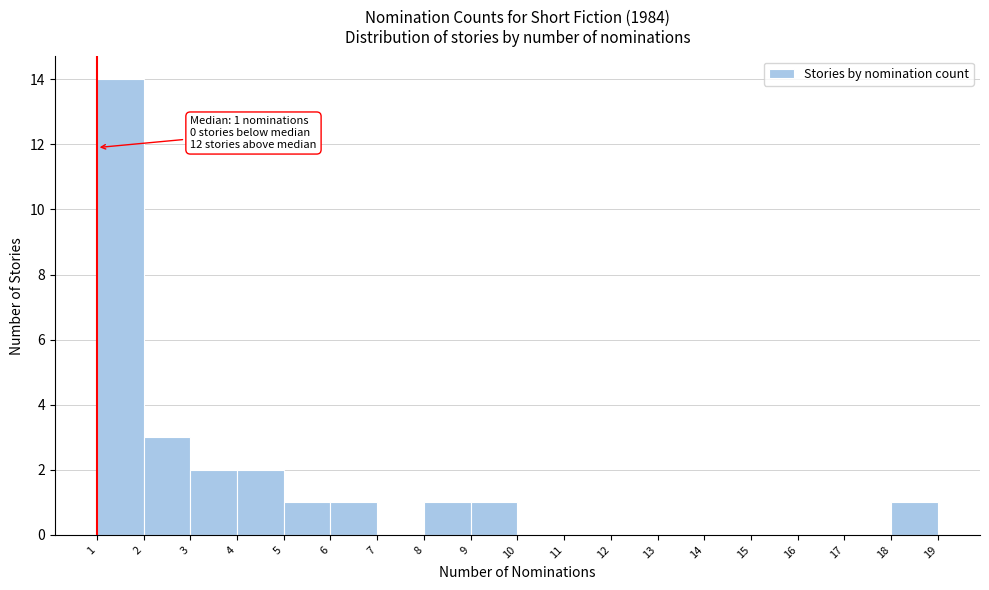

Over which range of the x-axis is the bar tallest?

1 to 2